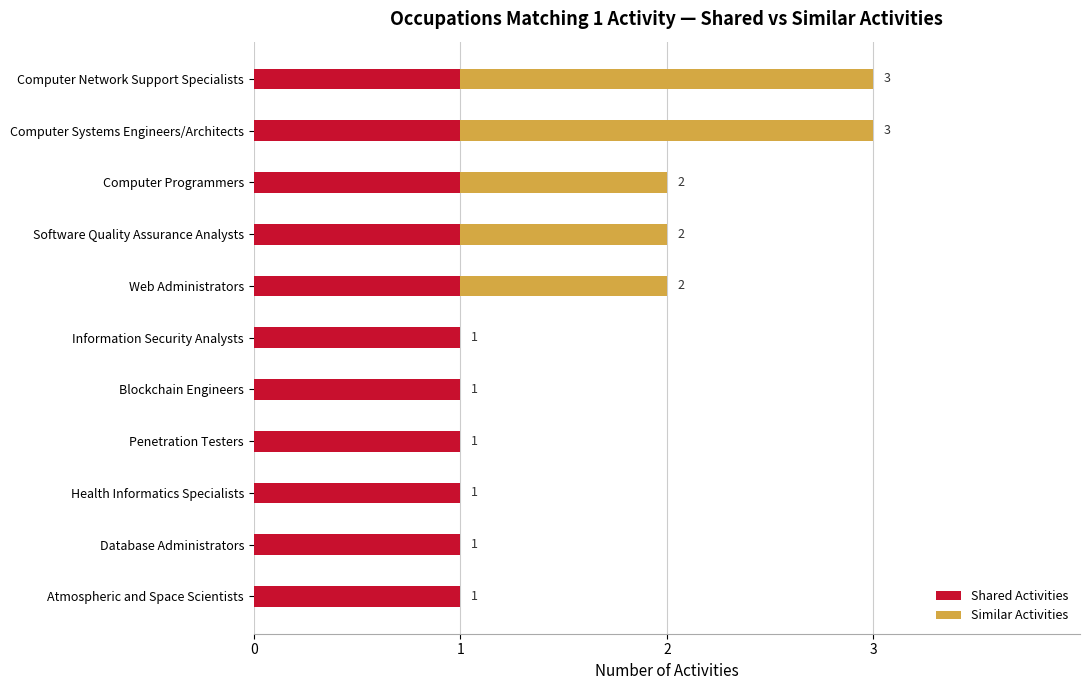

Count the number of categories in the chart.

11